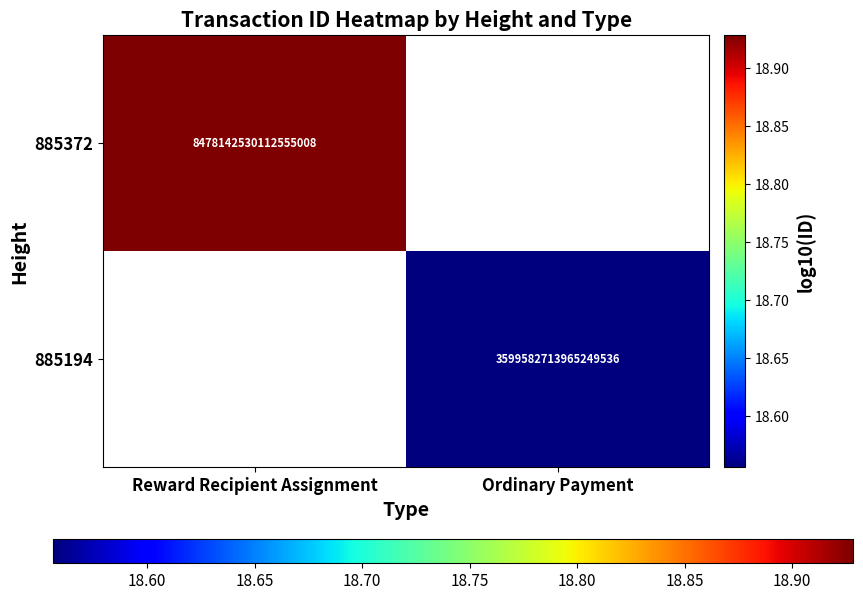

Is the value of 885194 at Reward Recipient Assignment greater than the value of 885372 at Reward Recipient Assignment?

No